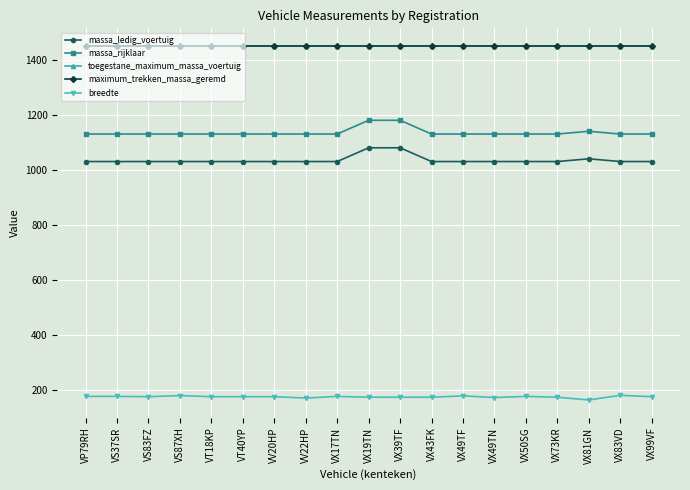

Is this an area chart (filled region under the line)?

No